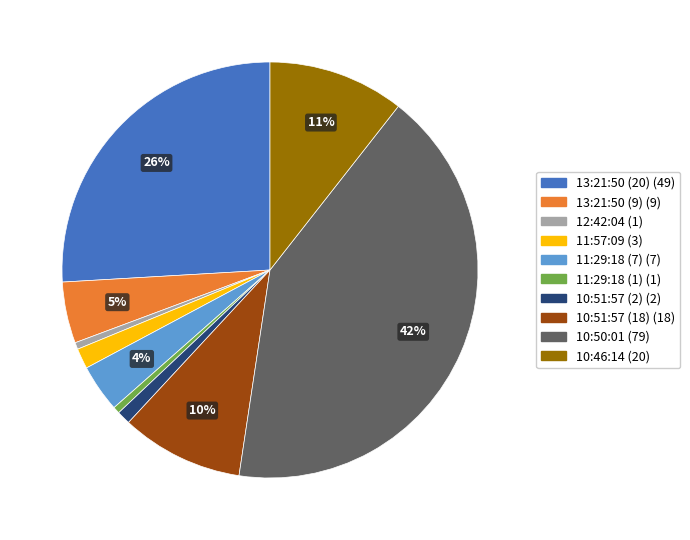

Combined, do 10:50:01 and 11:29:18 (1) account for over 50%?

No